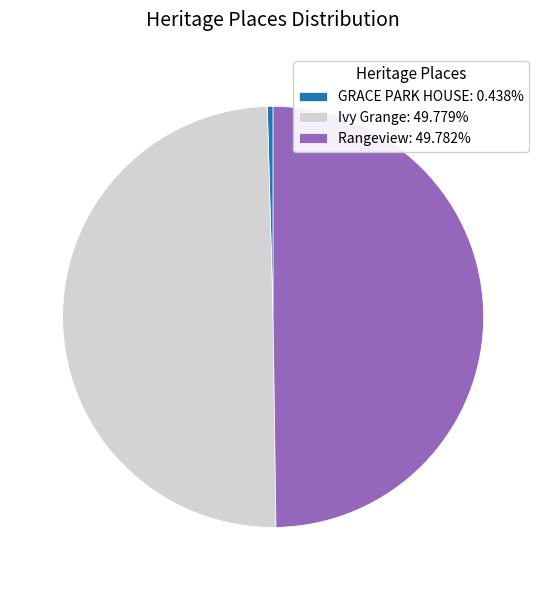

Does GRACE PARK HOUSE: 0.438% represent more than half of the total?

No